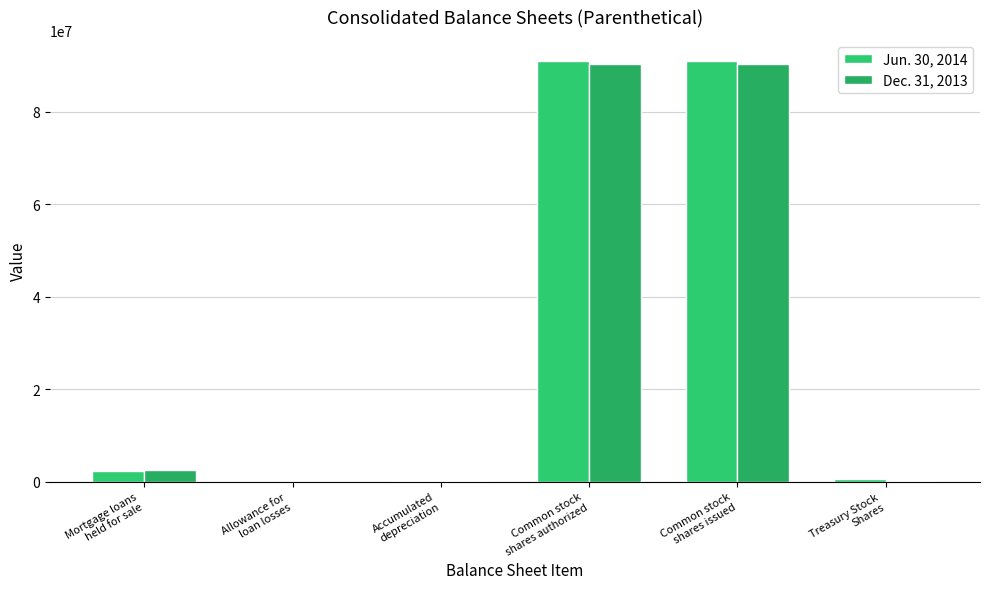

At which category is the sum across all series the highest?

Common stock
shares authorized